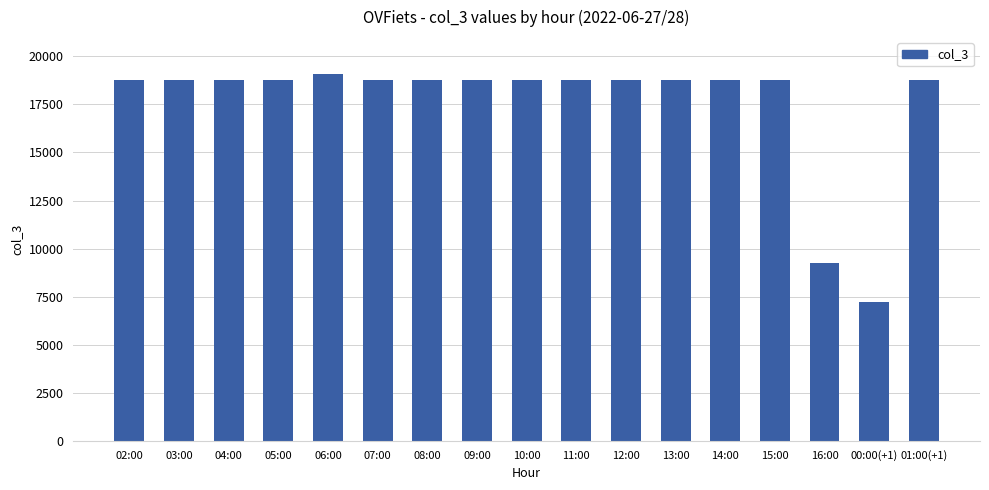

What is the label of the 1st bar from the right?

01:00(+1)